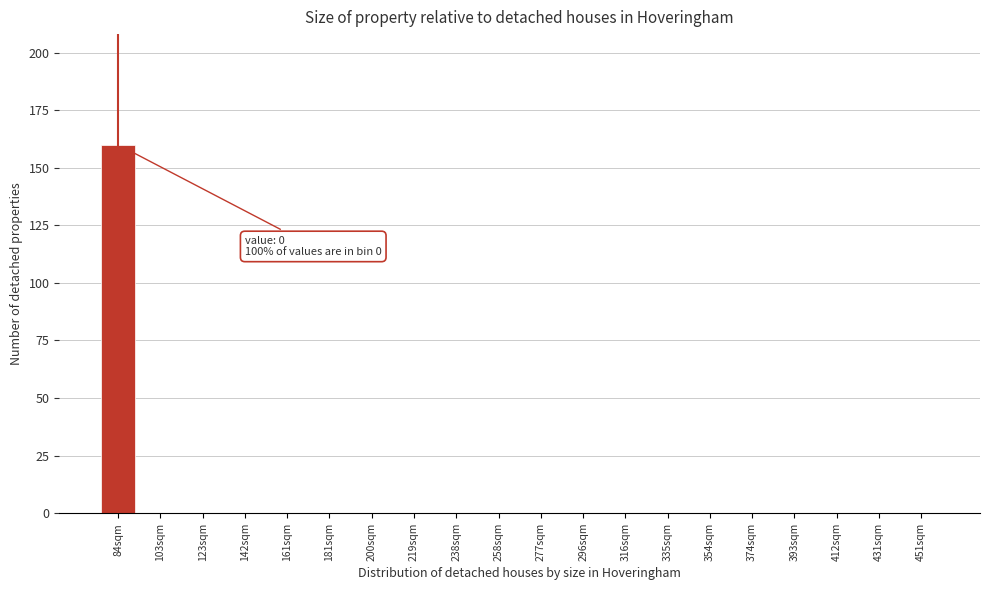

Reading left to right, extract all data points from this chart.

84sqm=160	103sqm=0	123sqm=0	142sqm=0	161sqm=0	181sqm=0	200sqm=0	219sqm=0	238sqm=0	258sqm=0	277sqm=0	296sqm=0	316sqm=0	335sqm=0	354sqm=0	374sqm=0	393sqm=0	412sqm=0	431sqm=0	451sqm=0